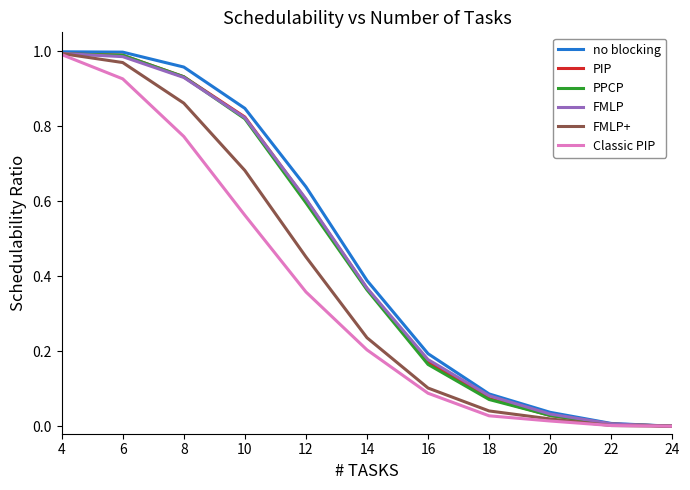

Is the value of no blocking at 20 greater than the value of Classic PIP at 22?

Yes